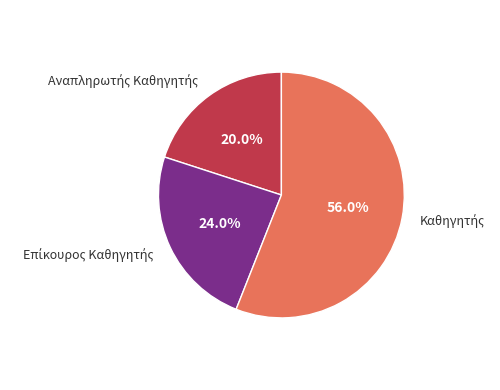

Is there any slice that represents more than half of the pie?

Yes